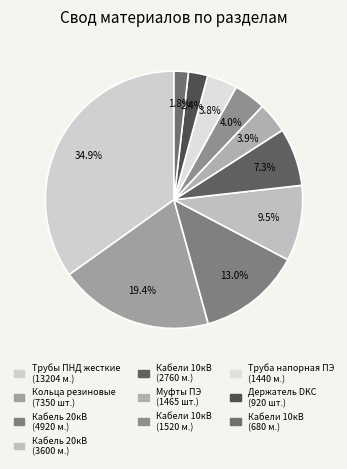

To the nearest percent, what is the difference between the largest and smallest slice percentages?

33%